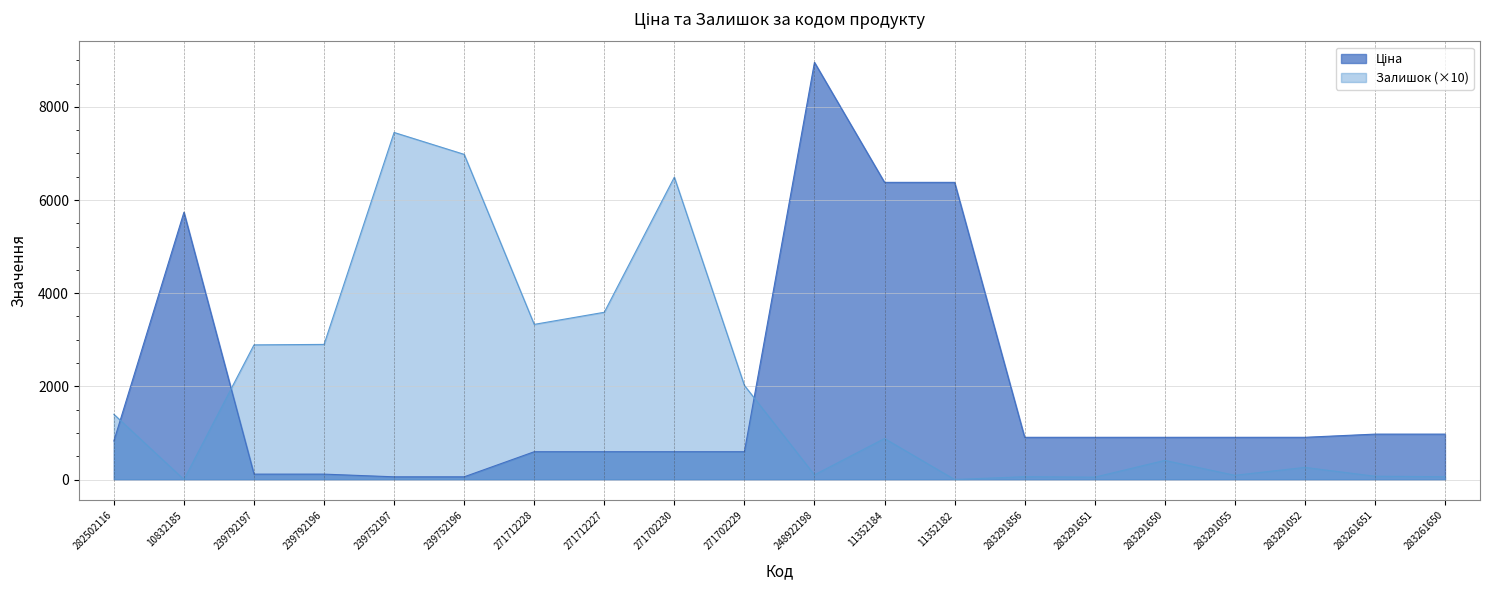

What is the label of the 11th point from the left?

248922198